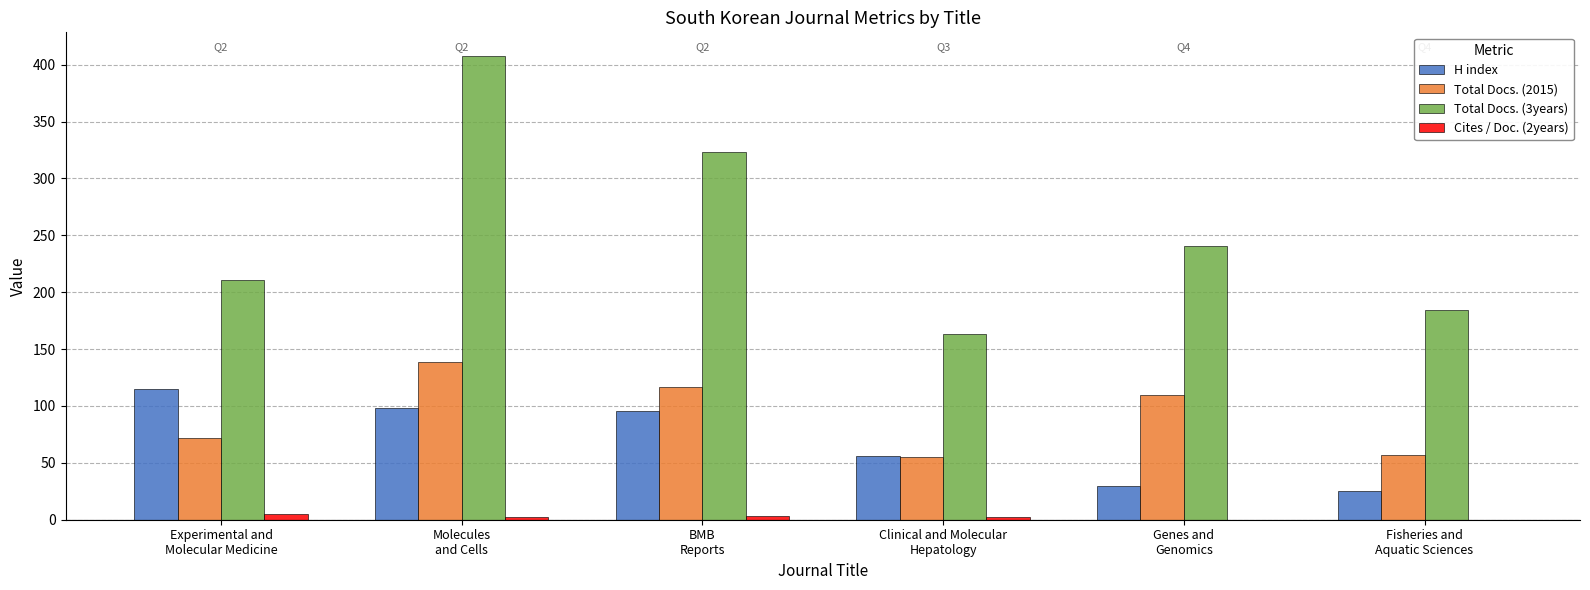

What is the maximum value shown in the chart?

408